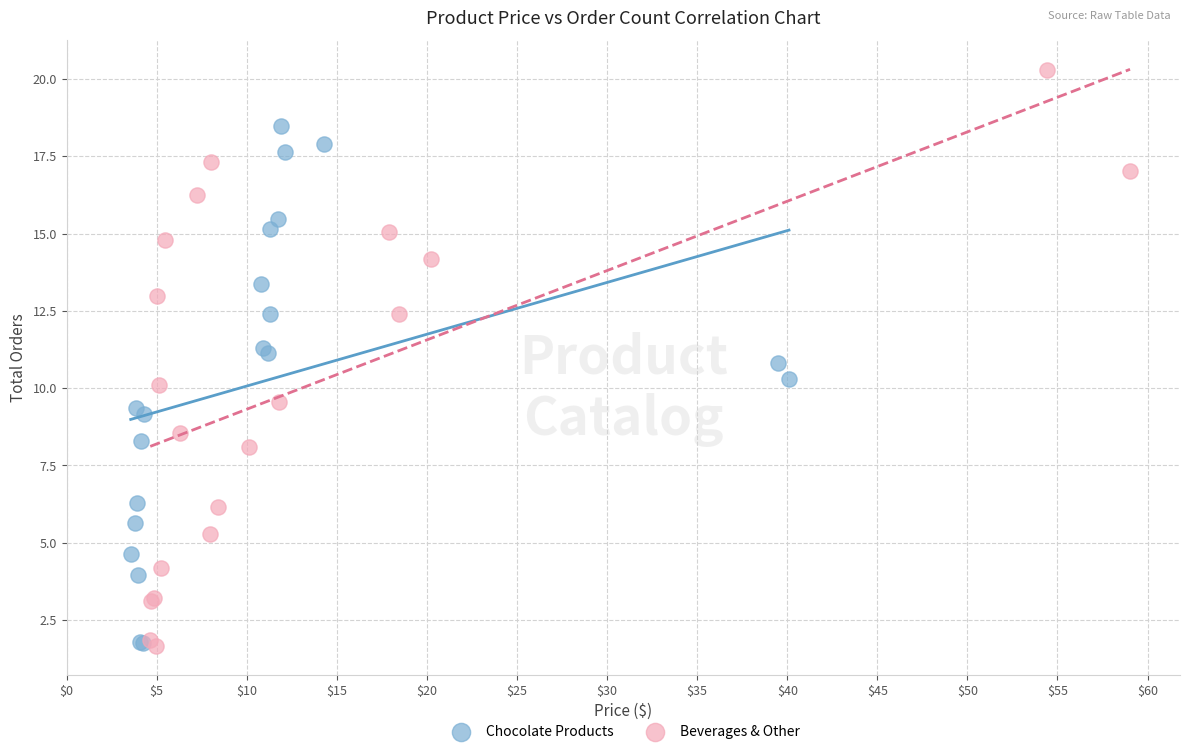

Which series has the largest Y range (max minus min)?

Beverages & Other